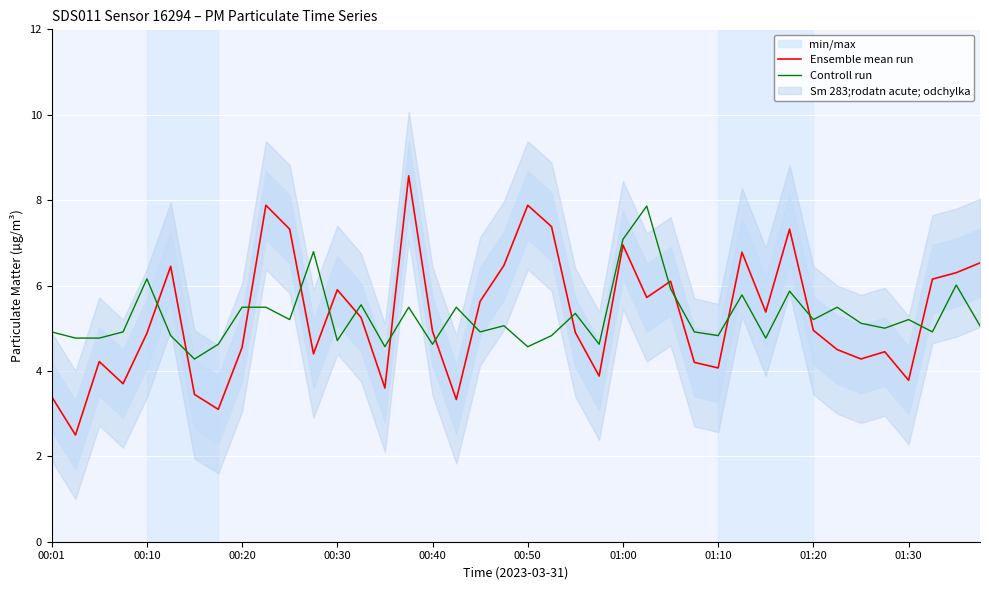

True or false: Ensemble mean run and Controll run intersect in this chart.

True